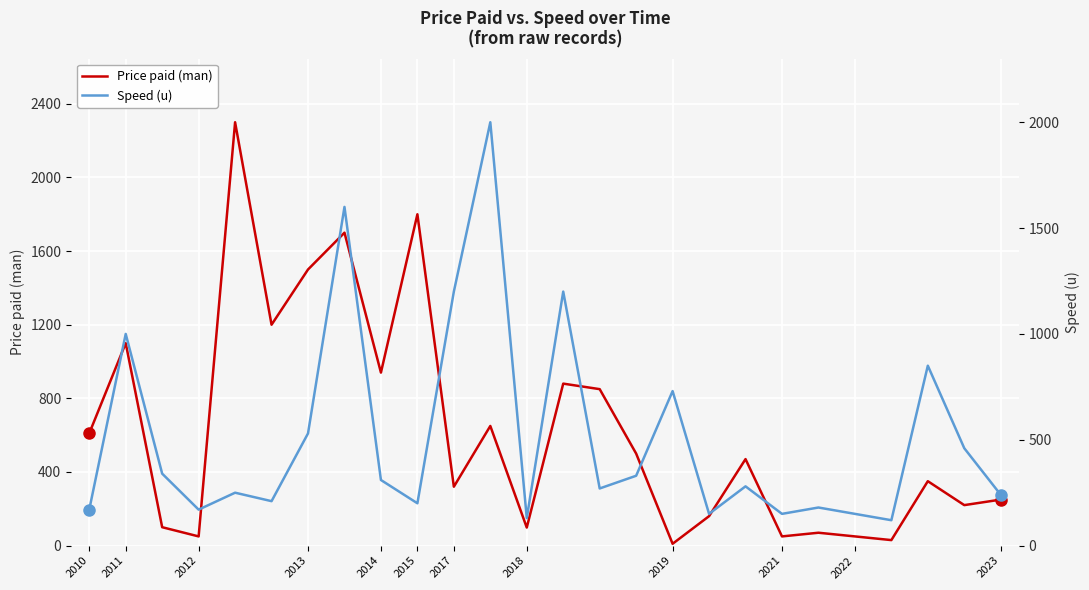

What is the highest value of the Price paid (man) series?

2300